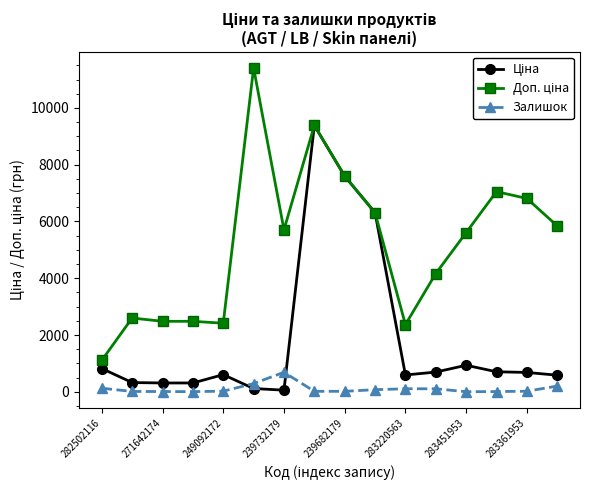

At how many categories does at least one series exceed 6024?

6